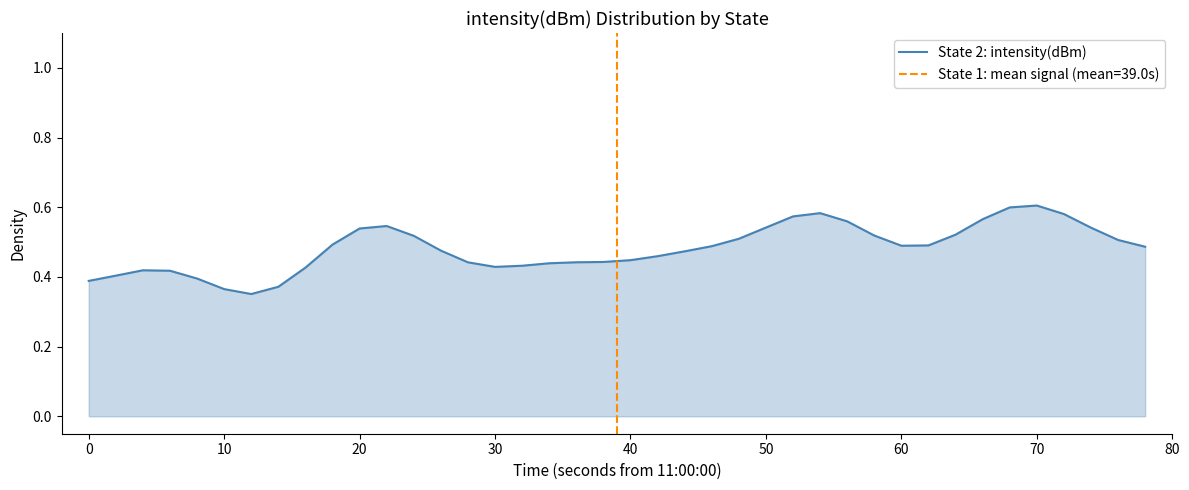

How many values are between 0 and 1?

40